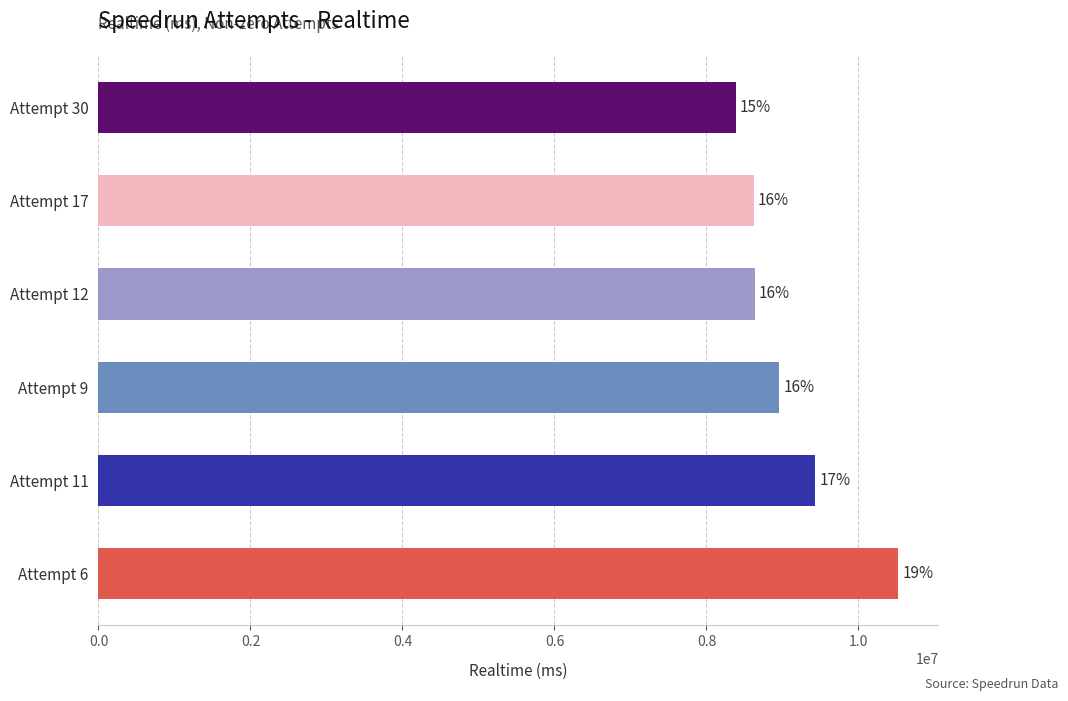

What is the greatest value displayed?

10526139